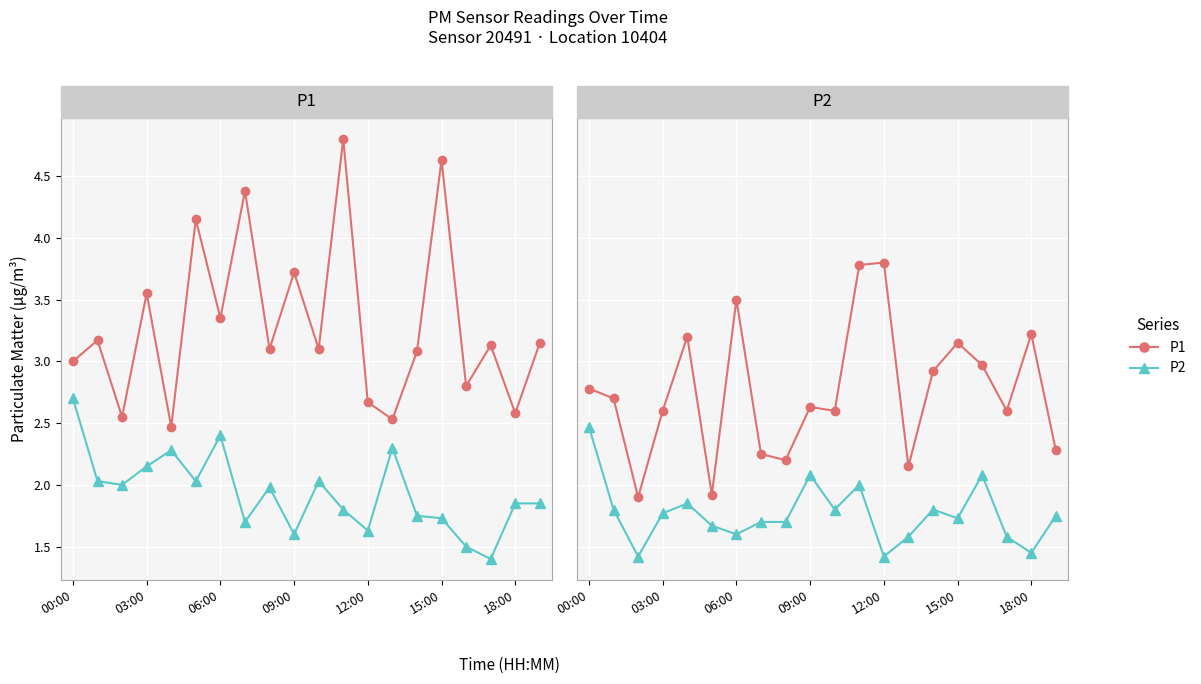

Is it true that P1 equals 0.5 at 15:00?

False